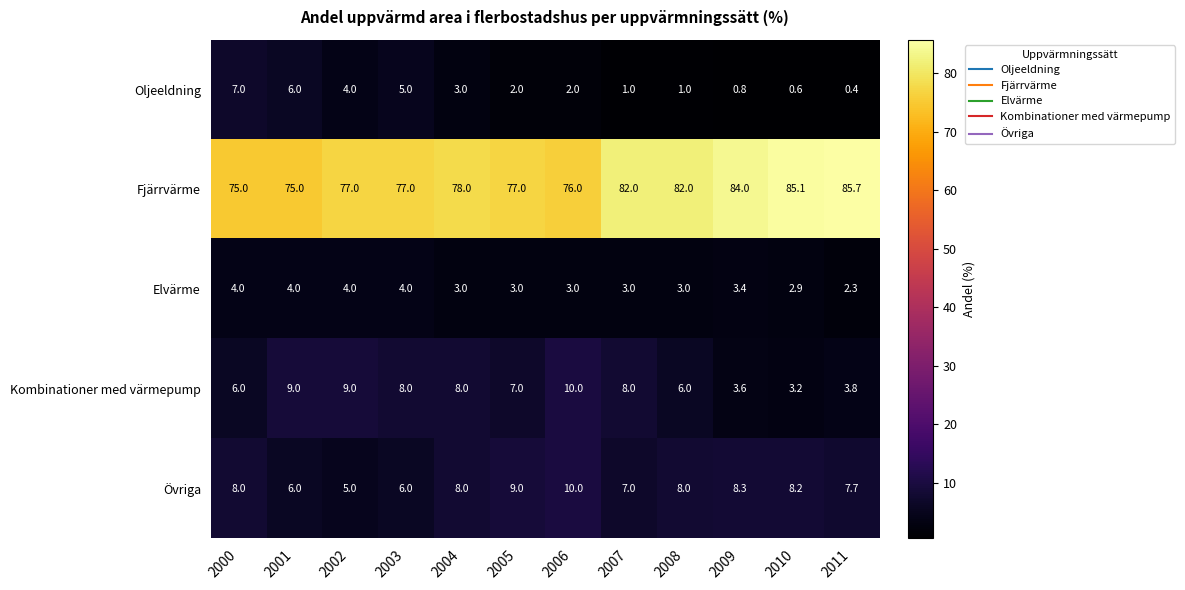

Which series has the widest spread of values?

Fjärrvärme